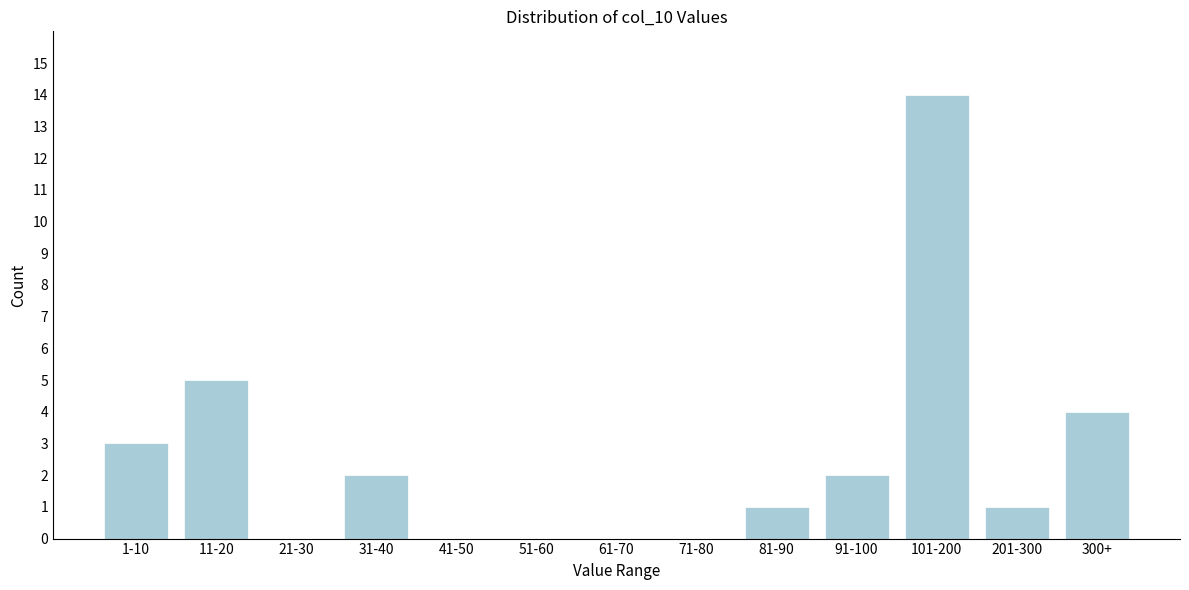

Reading left to right, list all the values displayed in this chart.

1-10=3	11-20=5	21-30=0	31-40=2	41-50=0	51-60=0	61-70=0	71-80=0	81-90=1	91-100=2	101-200=14	201-300=1	300+=4